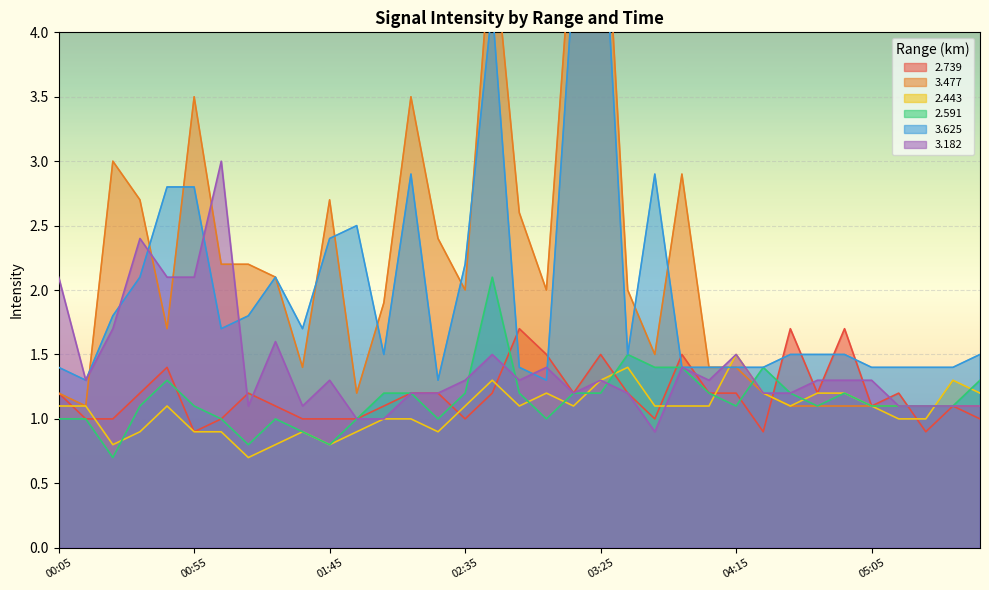

Which series ends up on top after the final intersection of 2.591 and 2.443?

2.591